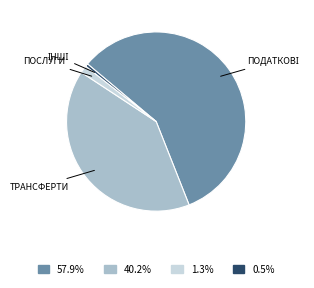

Is there any slice that represents more than half of the pie?

Yes